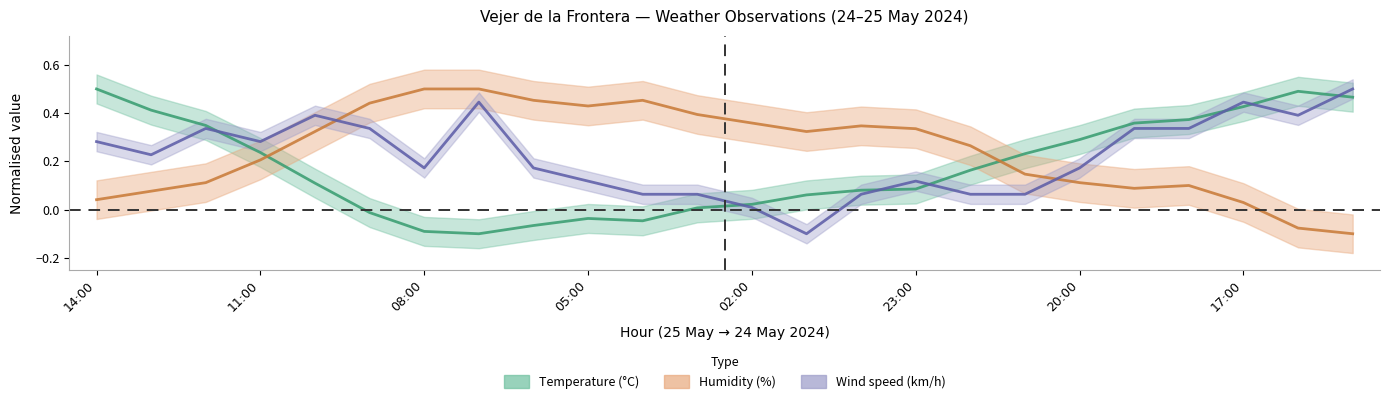

Rank the series by their maximum value, from highest to lowest.

Temperature (C), Humidity (%), Wind speed (km/h)